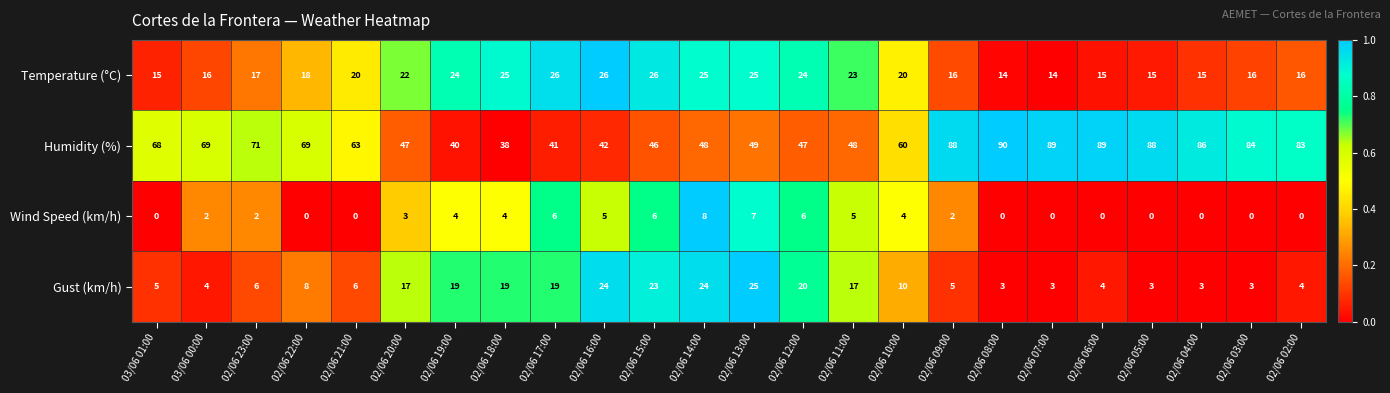

Which series changed the most between 02/06 15:00 and 02/06 06:00?

Humidity (%)